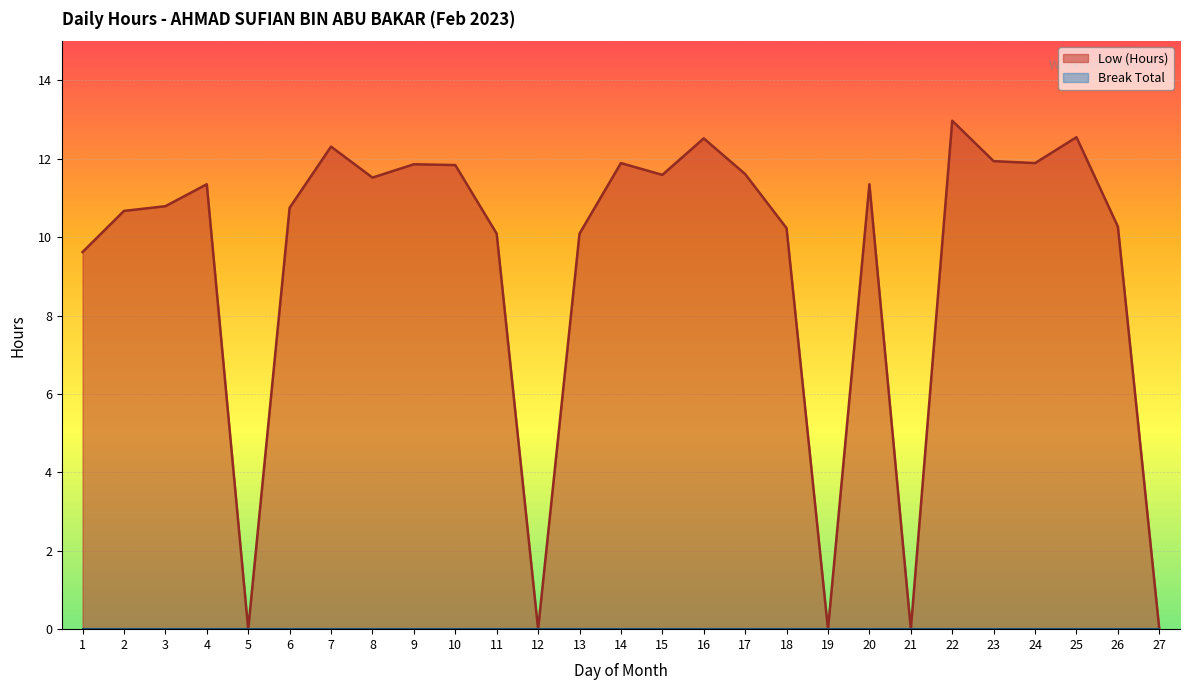

At which category does the chart reach its minimum across all series?

5